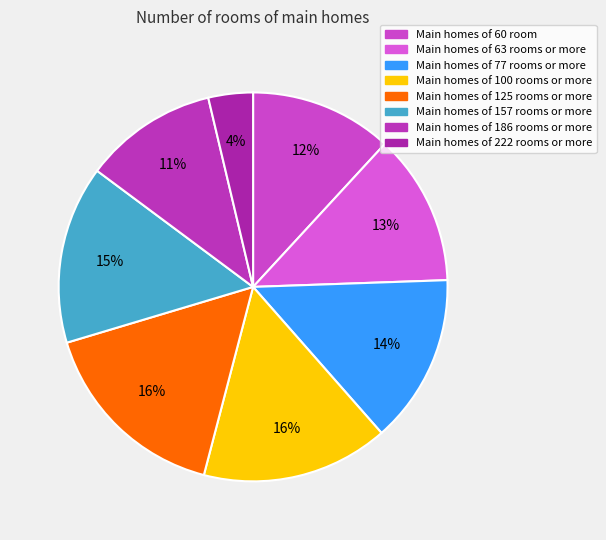

Does any single category account for the majority?

No